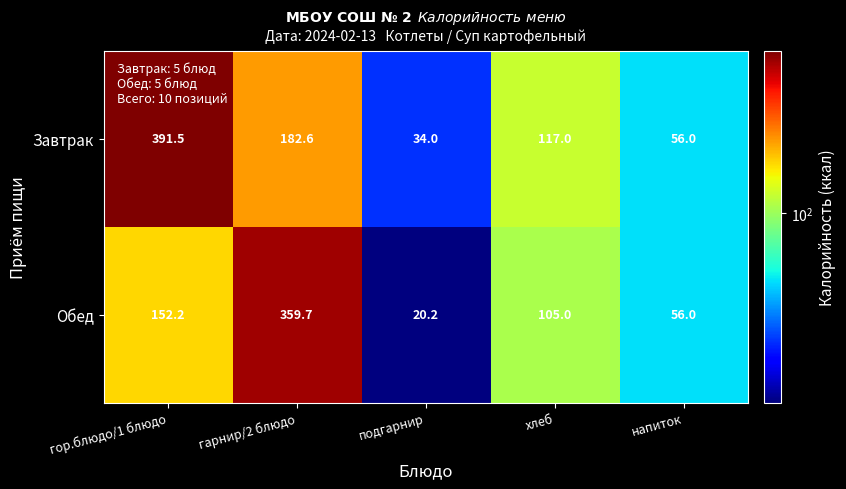

Which label corresponds to the largest value in the chart?

гор.блюдо/1 блюдо